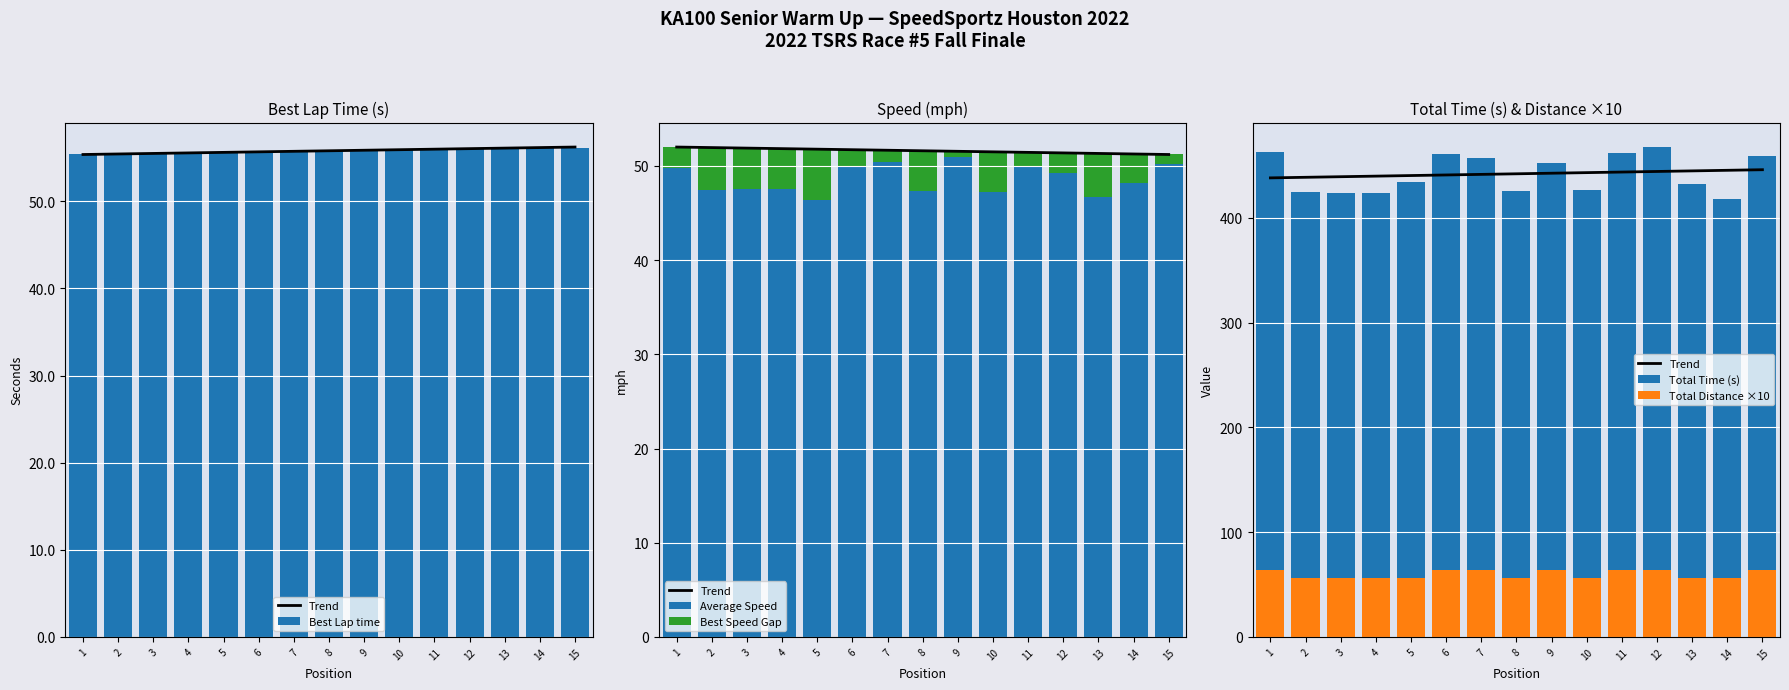

How many Total Distance ×10 values are between 56 and 64?

15